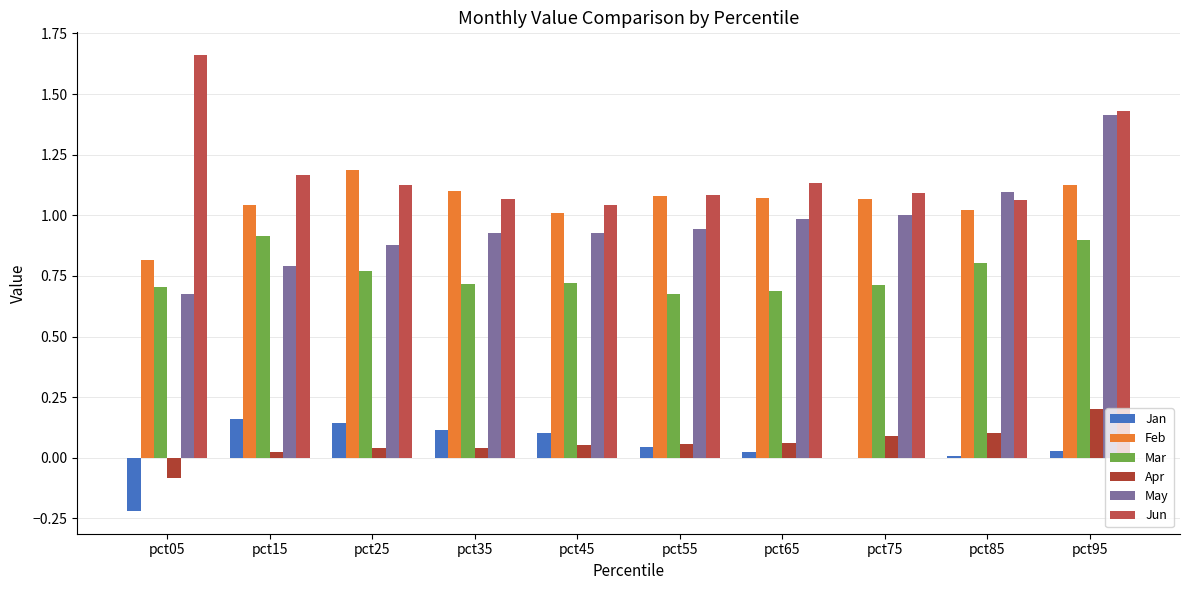

How many values in Apr are above zero?

9